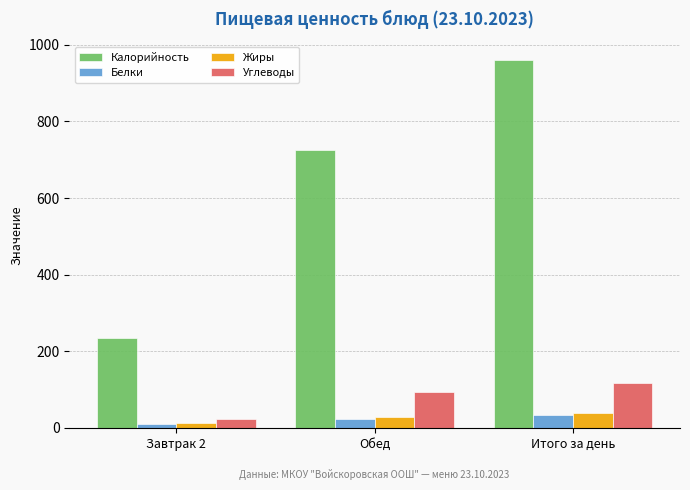

How many data points in Калорийность are less than 725?

1